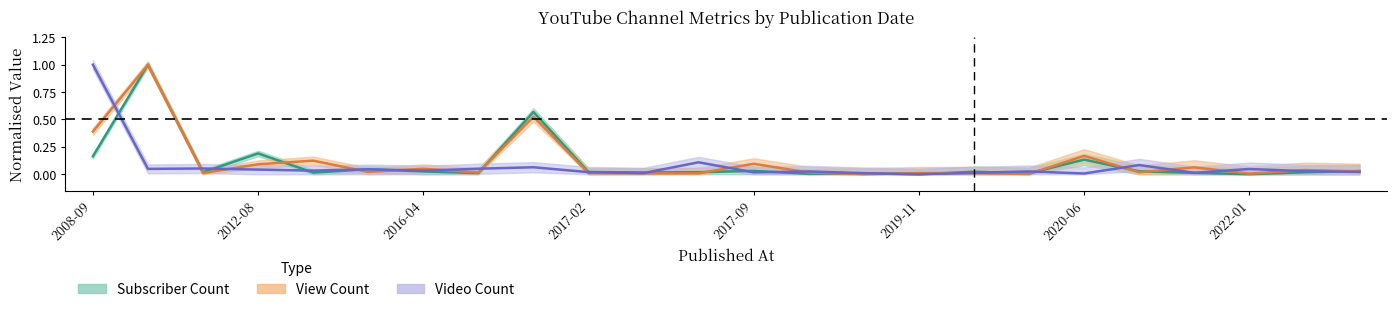

What is the spread (max minus min) of values at 2010-09-23?

1.0